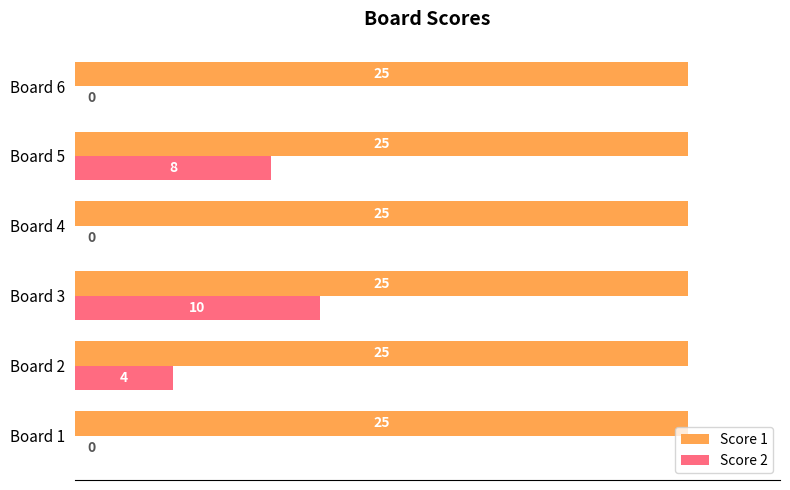

Is the value of Score 2 at Board 2 greater than the value of Score 1 at Board 2?

No